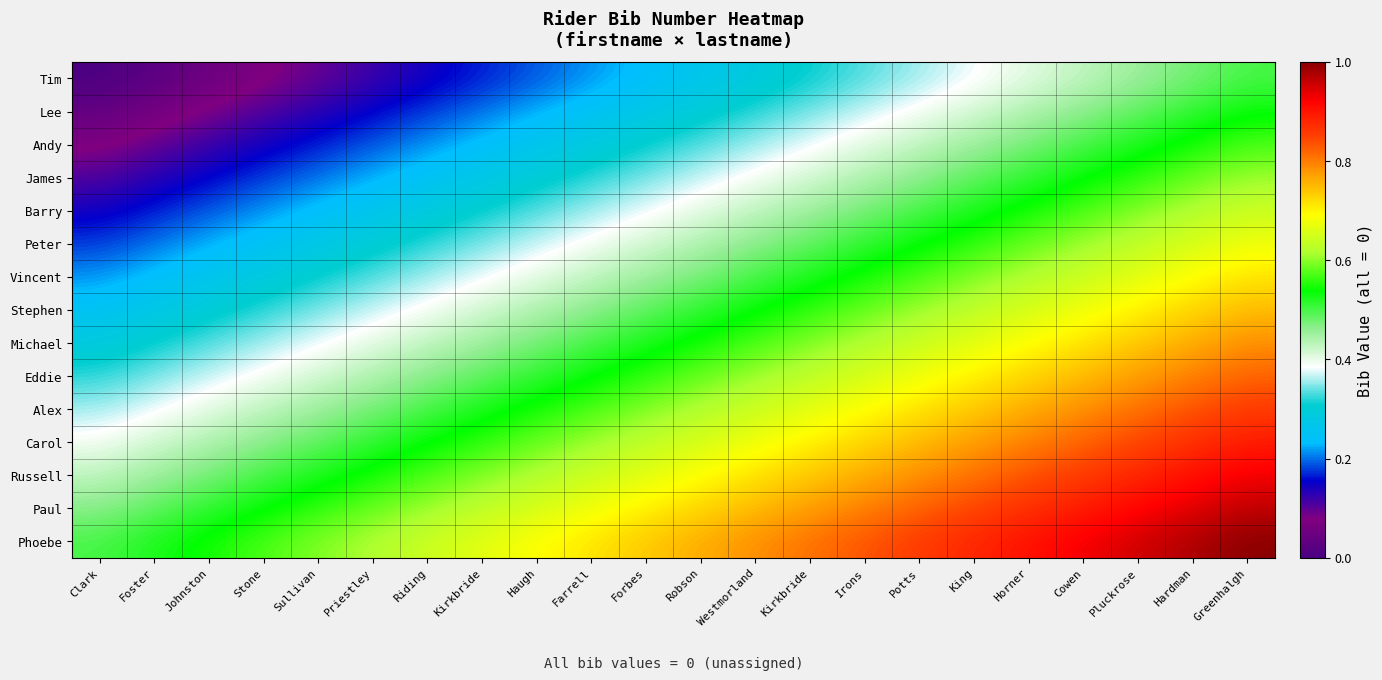

List the series in order of their peak value, lowest first.

Tim, Lee, Andy, James, Barry, Peter, Vincent, Stephen, Michael, Eddie, Alex, Carol, Russell, Paul, Phoebe